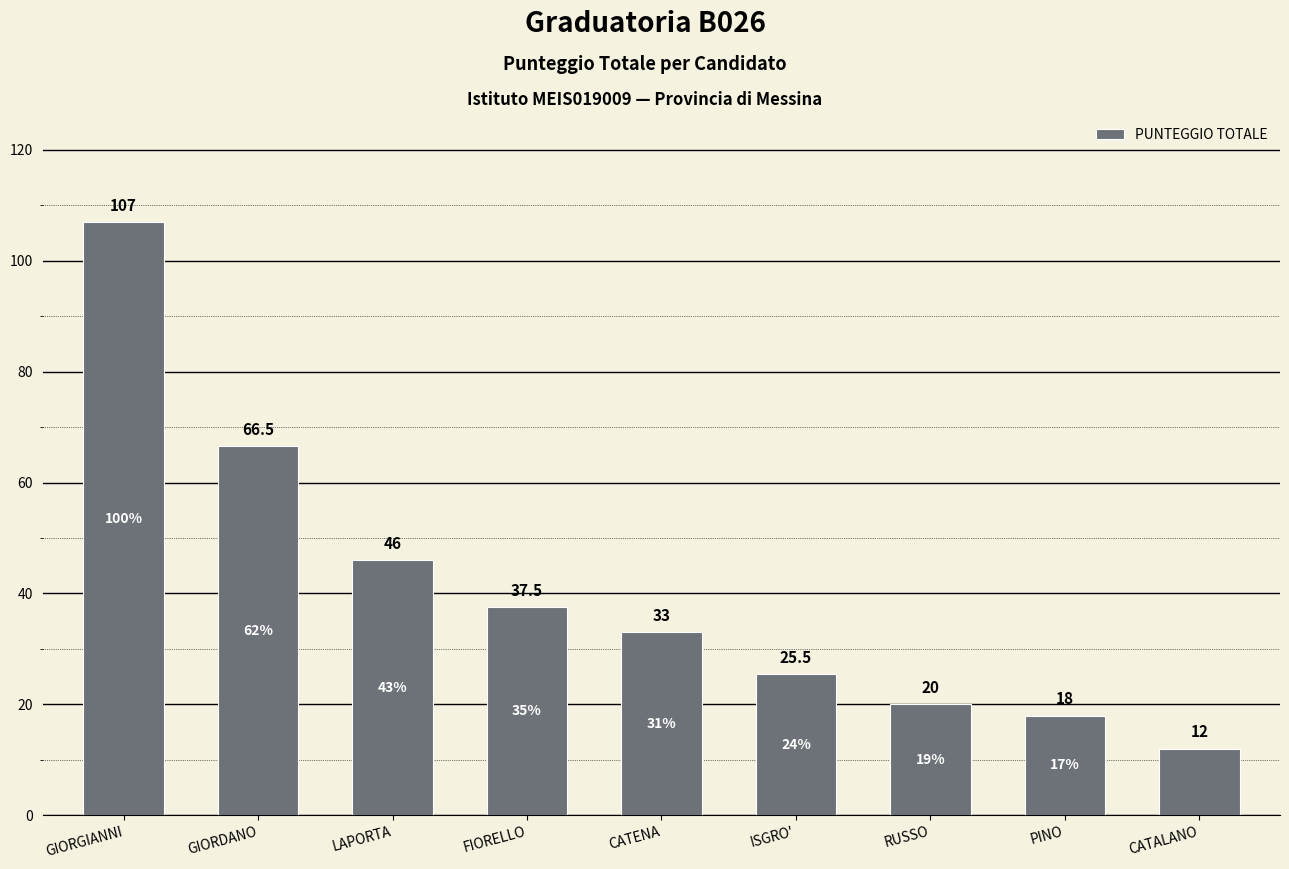

What is the greatest value displayed?

107.0